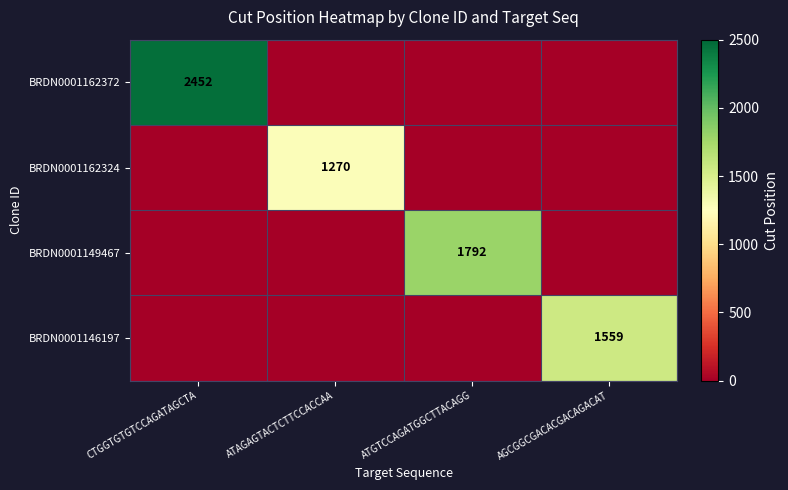

How many distinct data groups are displayed?

4